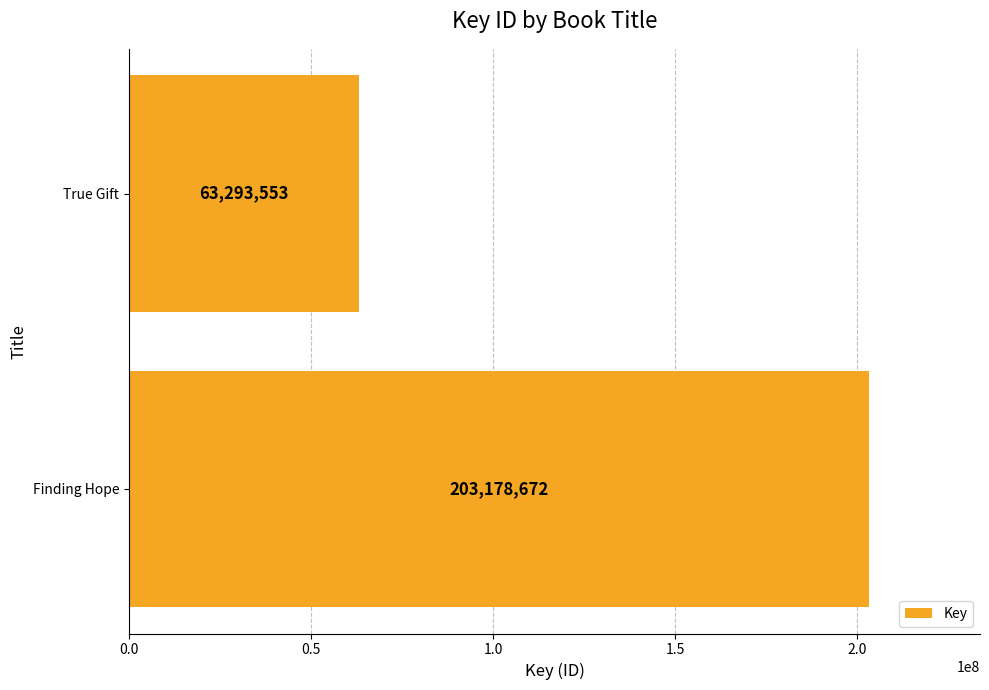

Between Finding Hope and True Gift, which is larger?

Finding Hope